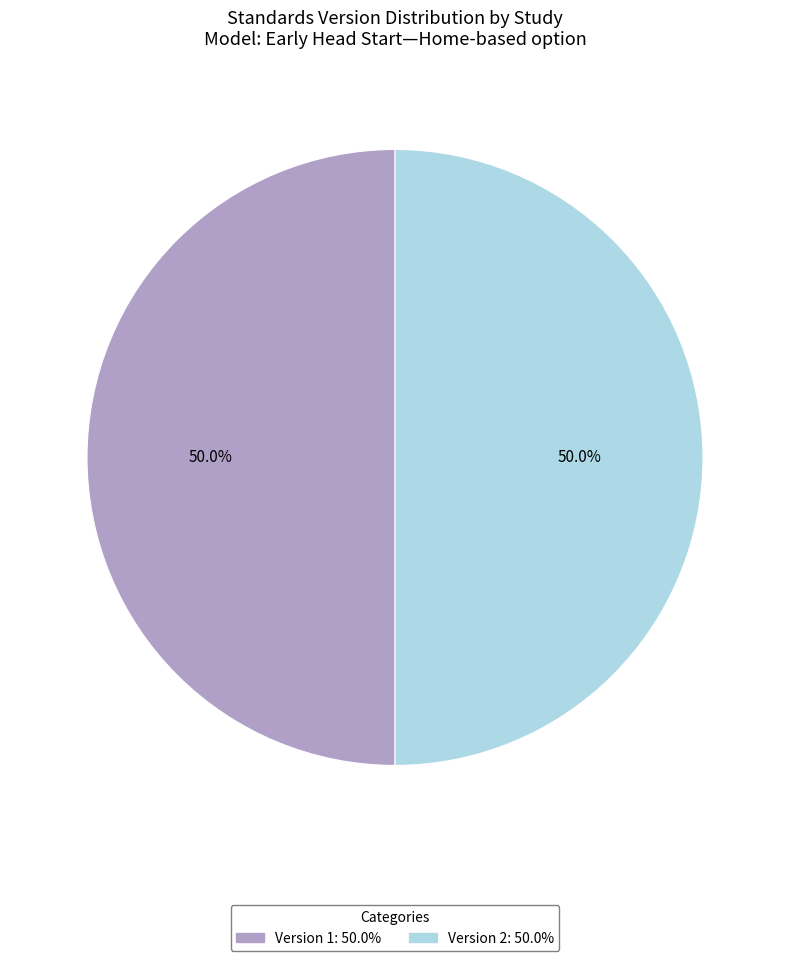

Count the number of slices in the pie.

2